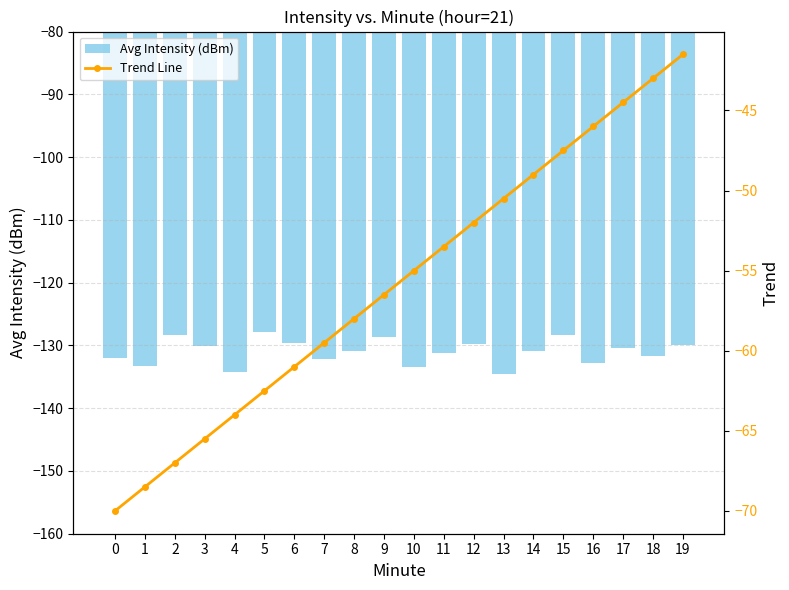

What is the difference between the highest and lowest values at 13?

84.1